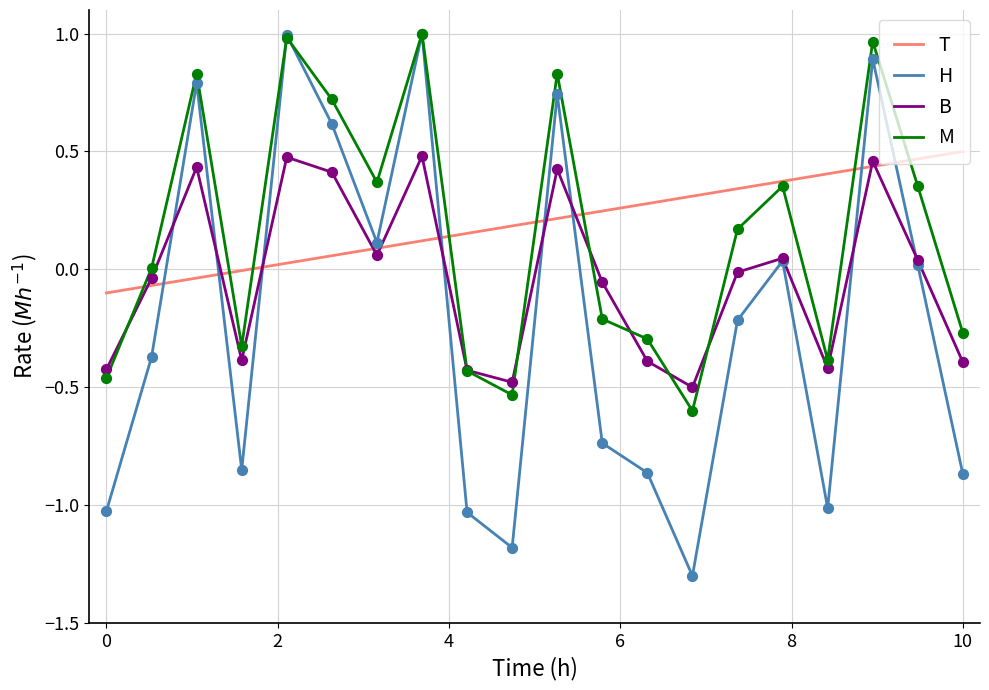

Which series has the widest spread of values?

H